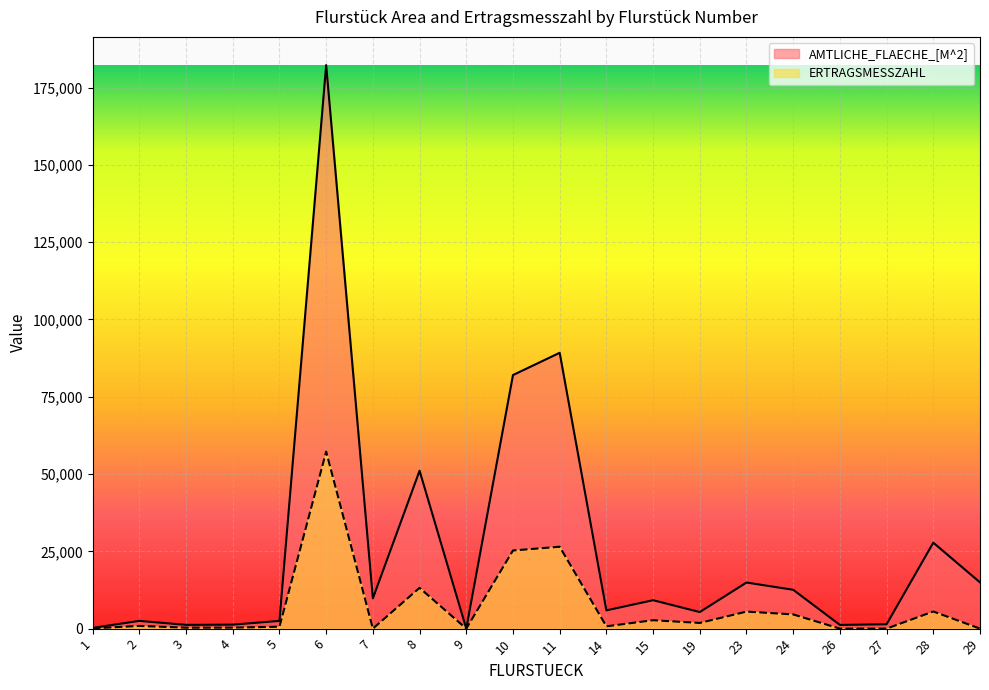

What is the spread (max minus min) of values at 19?

3520